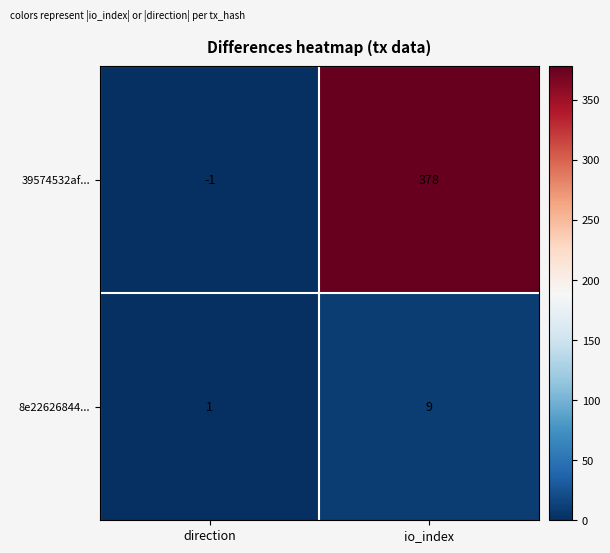

How many categories are shown in the chart?

2